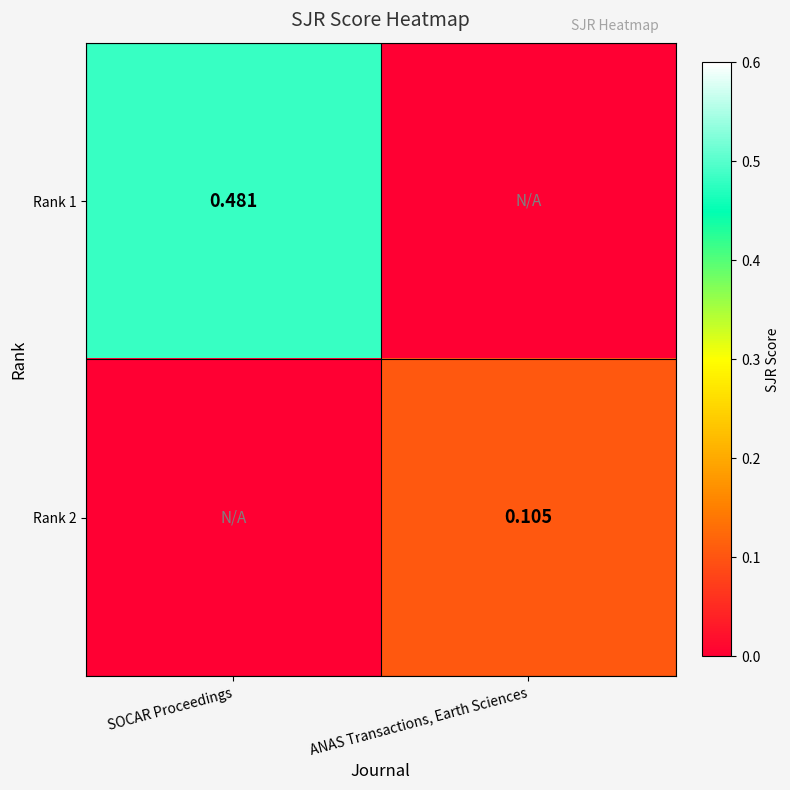

Is the value of Rank 1 at SOCAR Proceedings greater than the value of Rank 2 at ANAS Transactions, Earth Sciences?

Yes